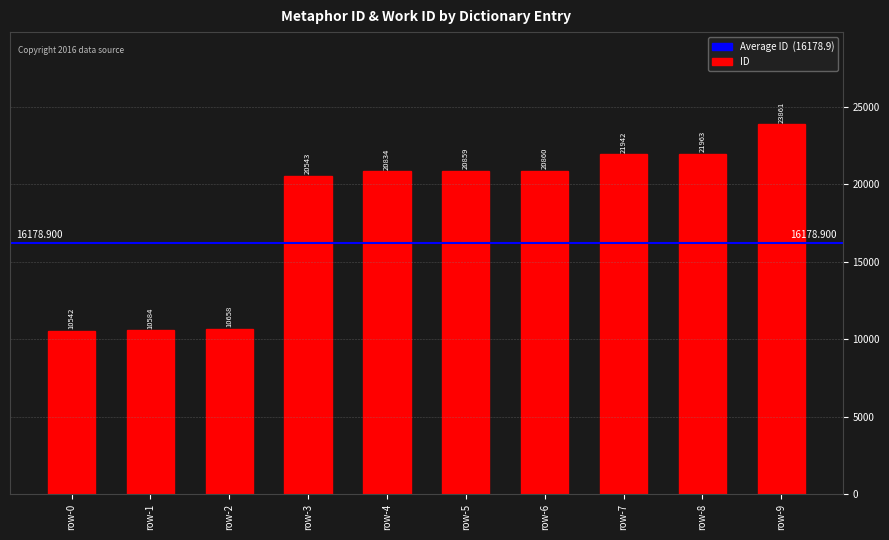

Reading right to left, what are all the values shown in this chart?

23861	21963	21942	20860	20859	20834	20543	10658	10584	10542